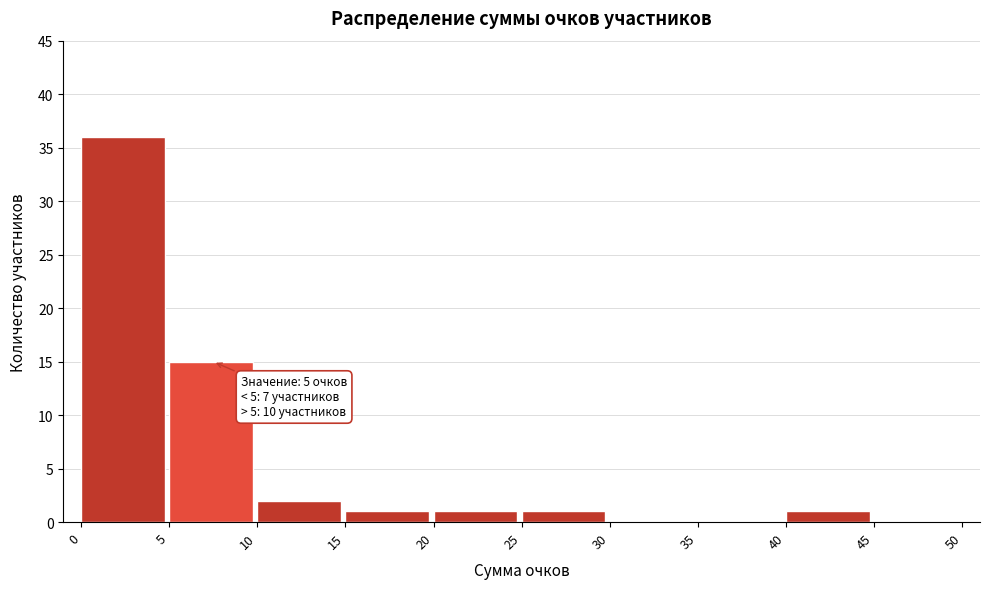

Over which range of the x-axis is the bar tallest?

0 to 5